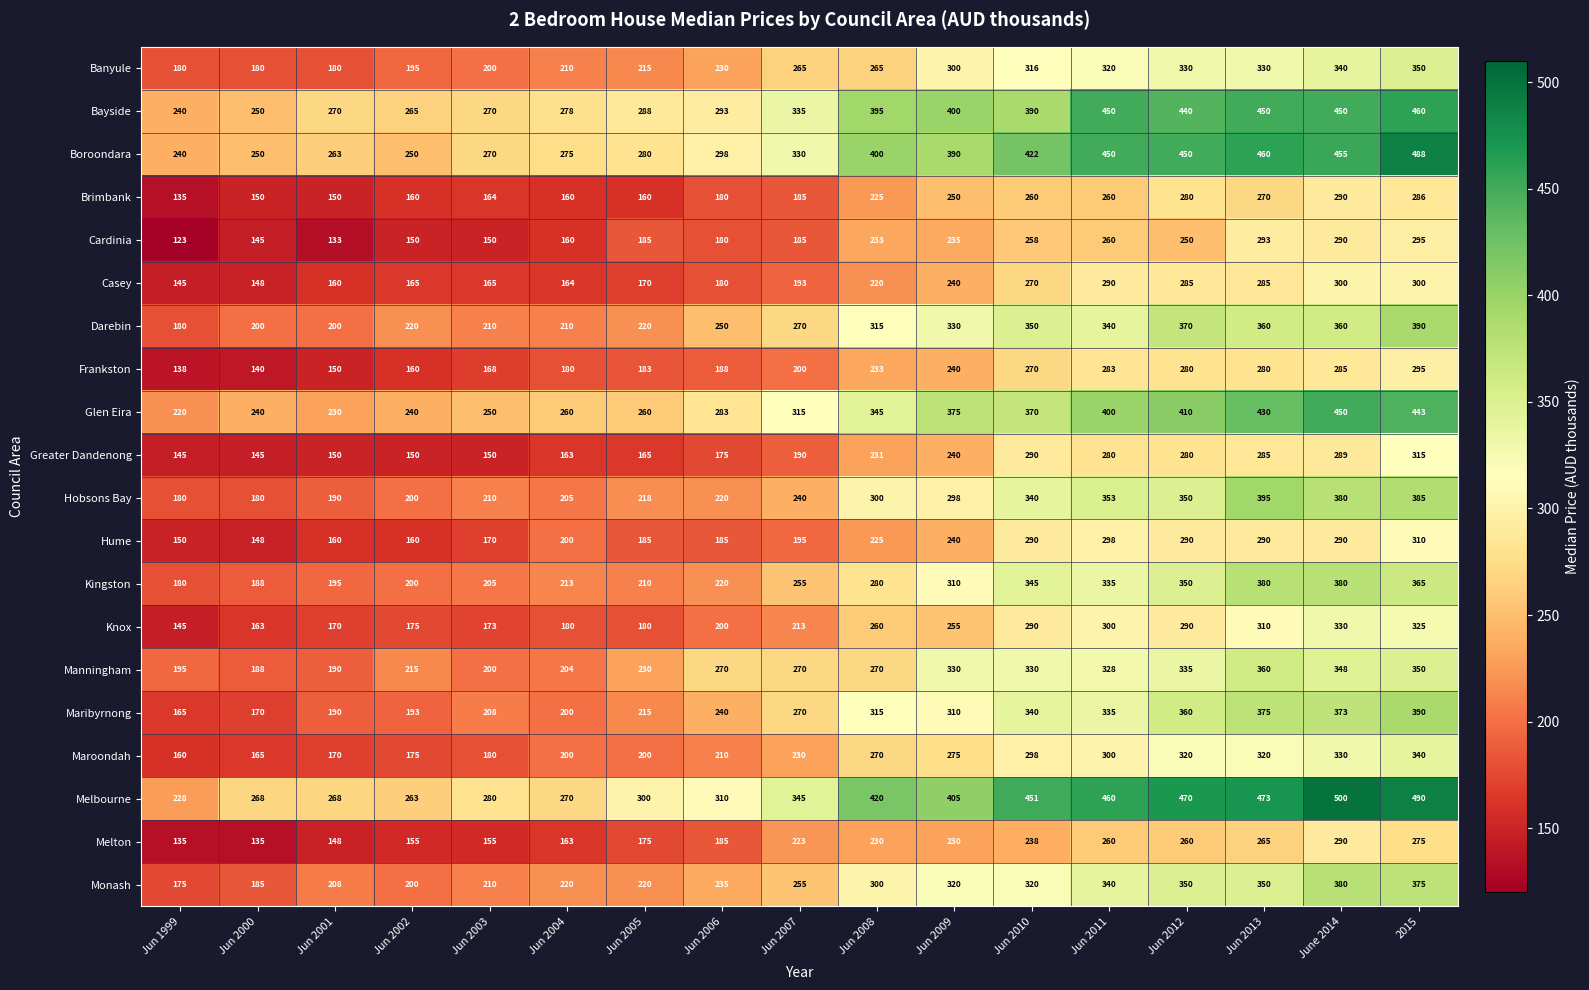

Which series has the largest range (max minus min)?

Melbourne